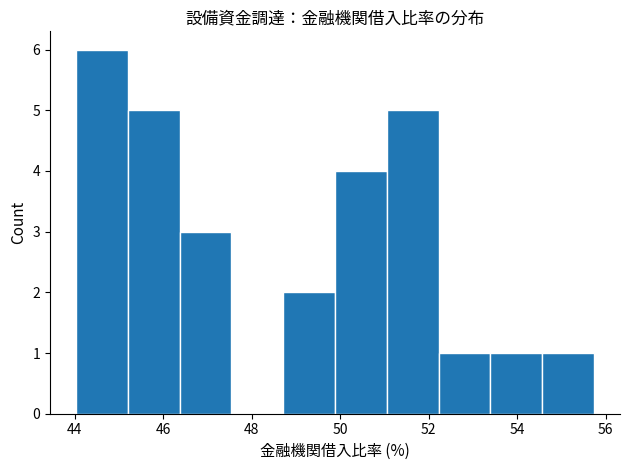

Which range on the x-axis has the tallest bar?

44.0 to 45.2